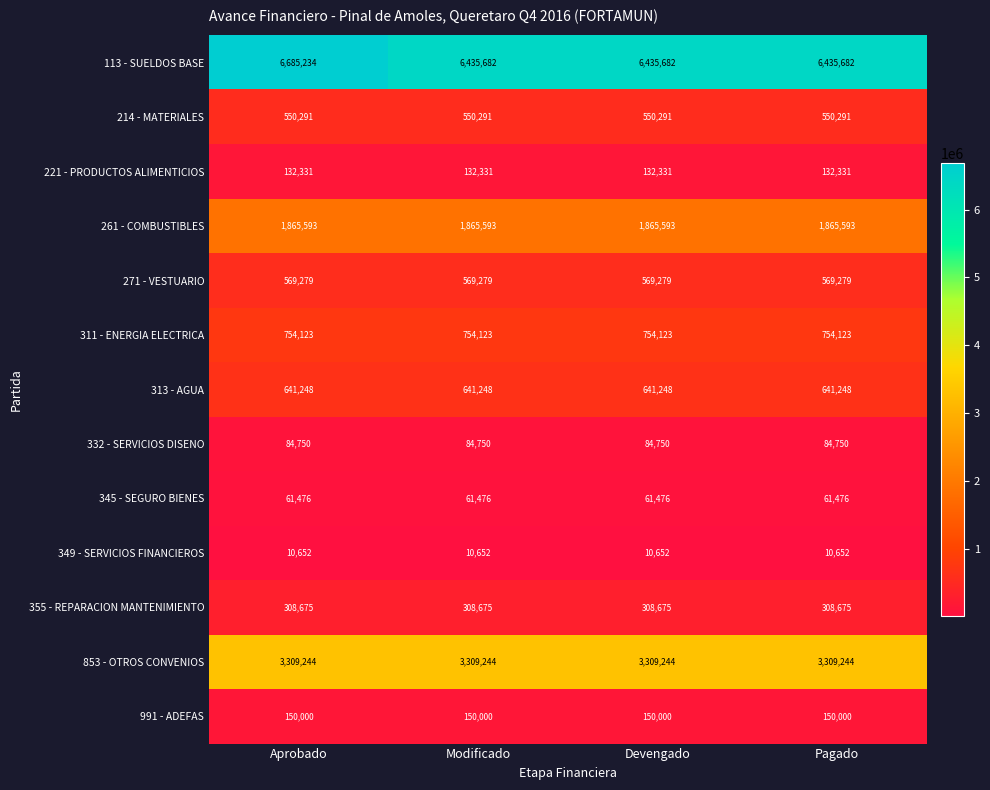

Which category has the highest value across all series?

Aprobado